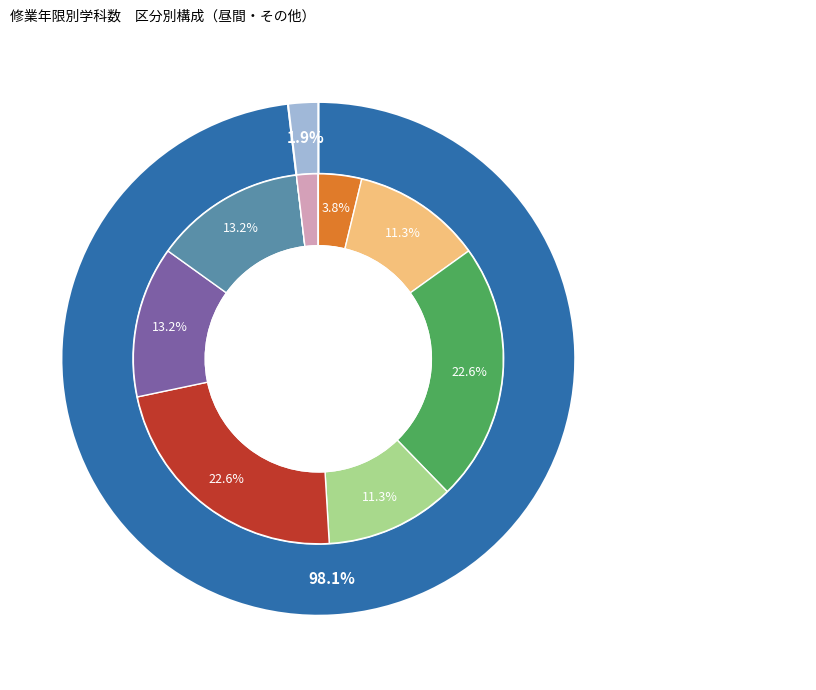

Which slice is the largest?

衛生関係